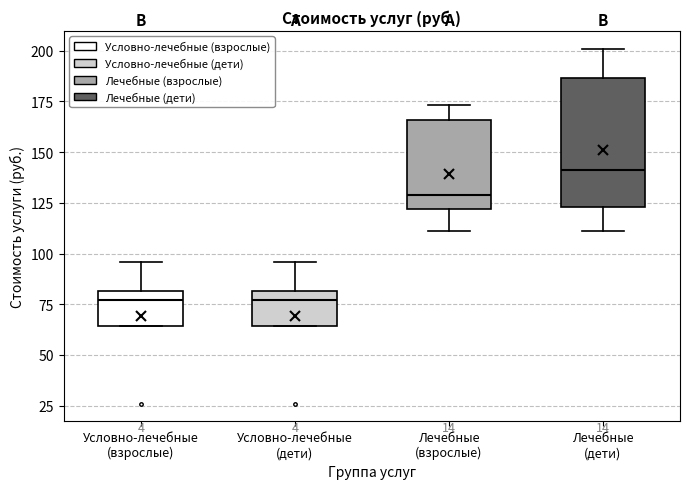

Reading left to right, read every box against the y-axis: the position of its median line, the range the box covers, and the ends of its whiskers. The values are not printed on the chart, so give them approximately, as read against the axis.

Условно-лечебные (взрослые): median 75, box 65 to 80, whiskers 65 to 95
Условно-лечебные (дети): median 75, box 65 to 80, whiskers 65 to 95
Лечебные (взрослые): median 130, box 120 to 165, whiskers 110 to 175
Лечебные (дети): median 140, box 125 to 185, whiskers 110 to 200